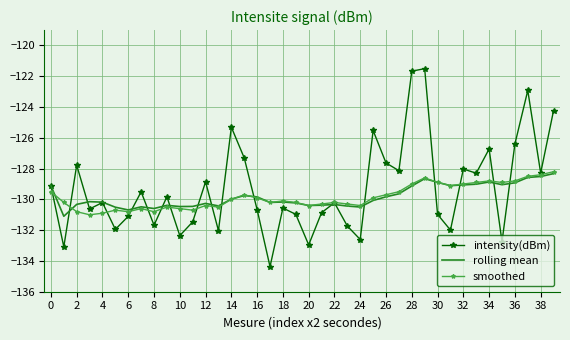

True or false: intensity(dBm) and smoothed cross at least once.

True